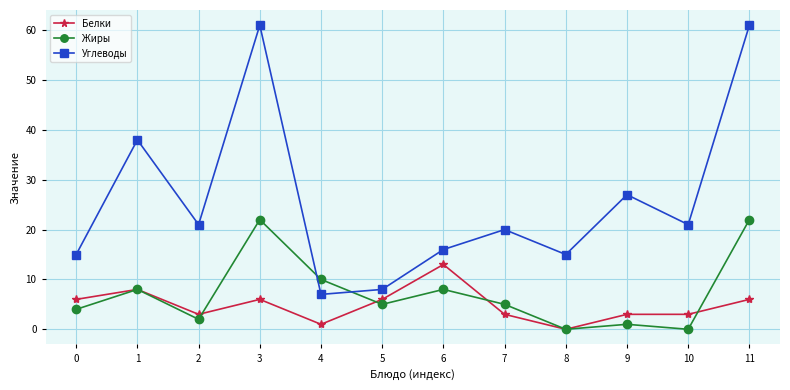

Which series has the largest total across all categories?

Углеводы